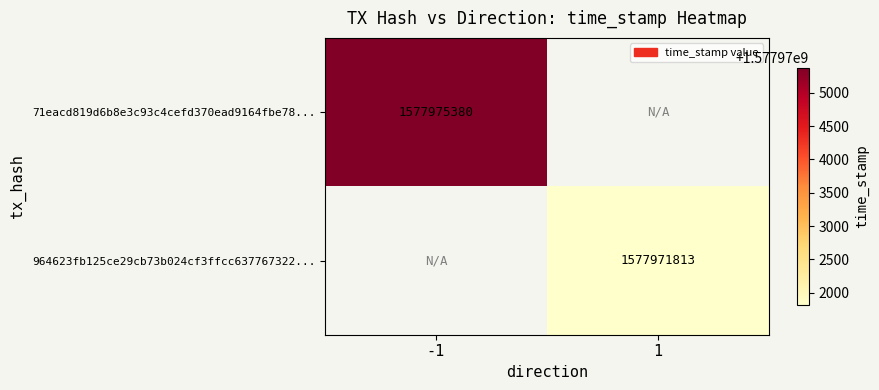

The 964623fb125ce29cb73b024cf3ffcc637767322... series shows 2488772921 at 1. True or false?

False